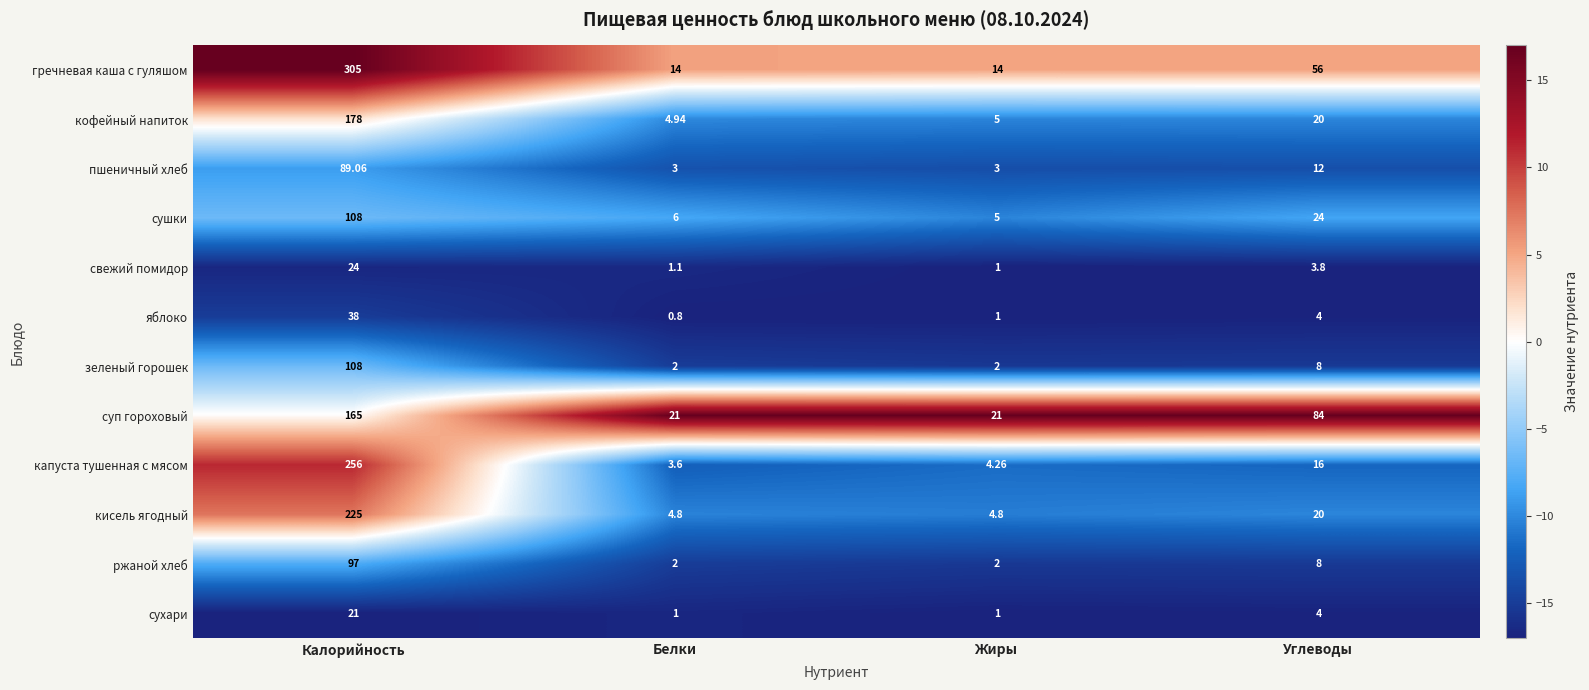

Between Жиры and Углеводы, which series saw the biggest shift?

суп гороховый